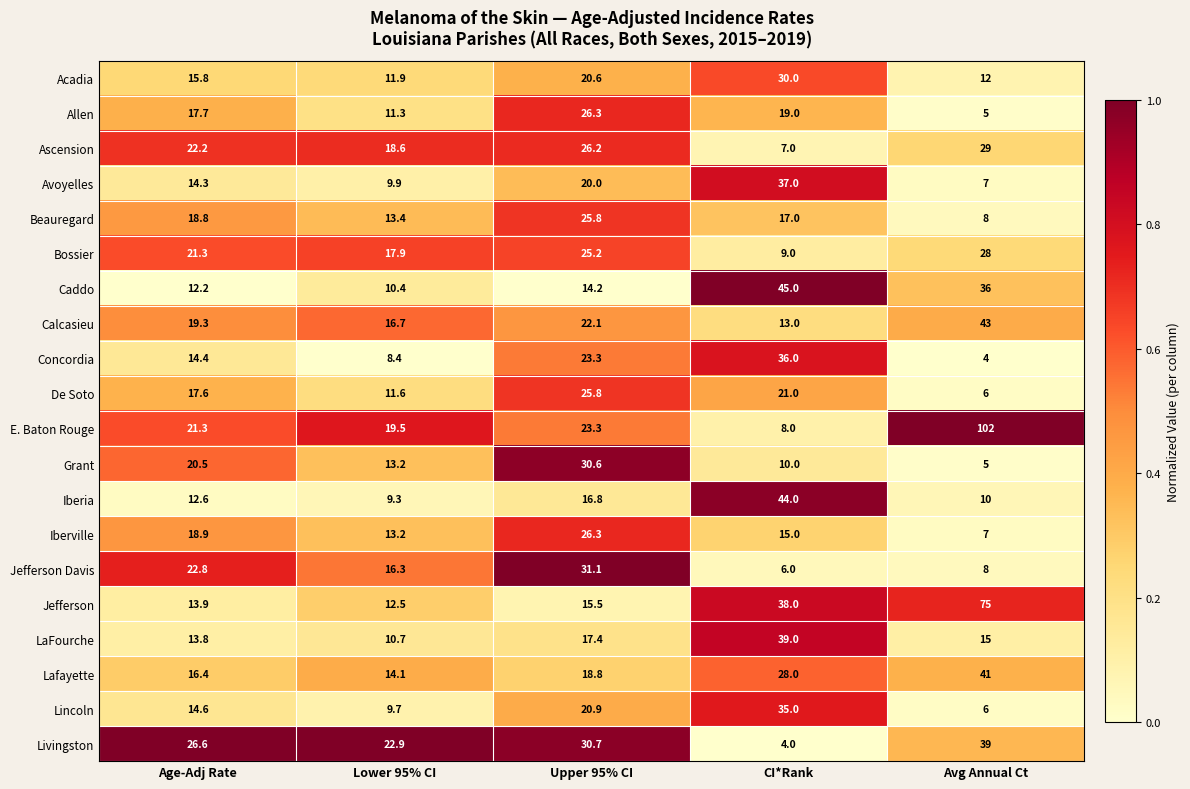

What is the difference between the second highest and second lowest values in the Concordia series?

14.9